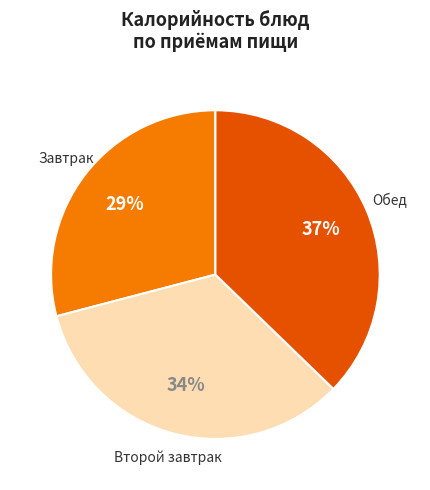

To the nearest percent, what is the average slice percentage?

33%